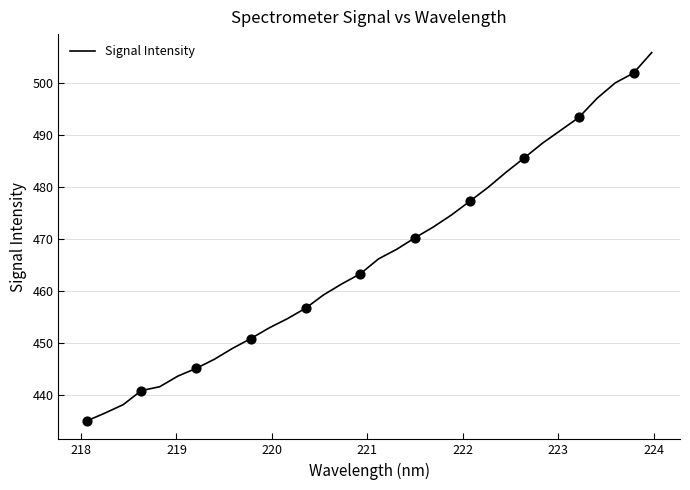

What is the greatest value displayed?

505.9